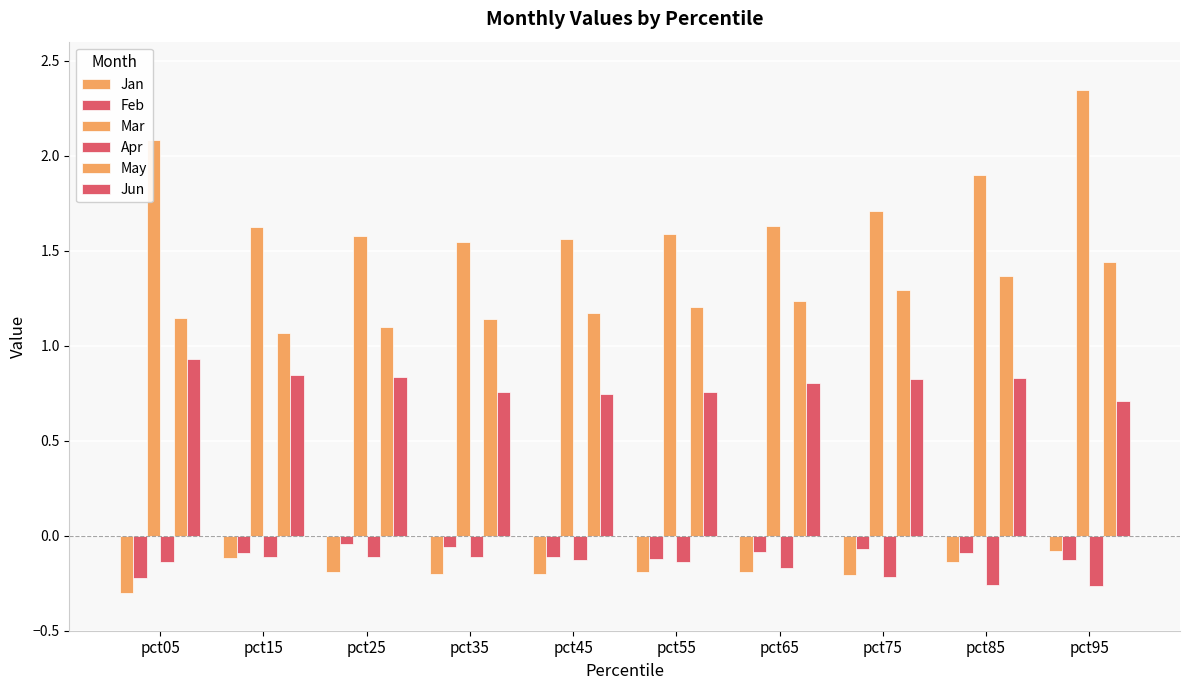

Between pct55 and pct75, which series saw the biggest shift?

Mar